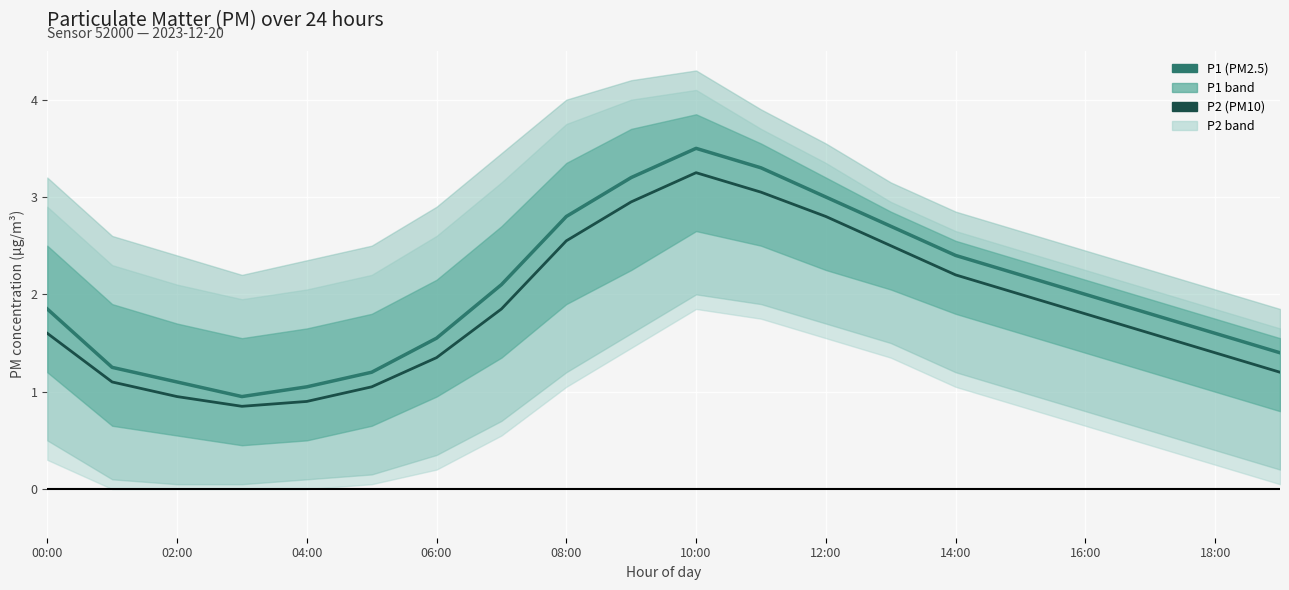

At 02:00, list the series in order from smallest to largest.

P2, P1